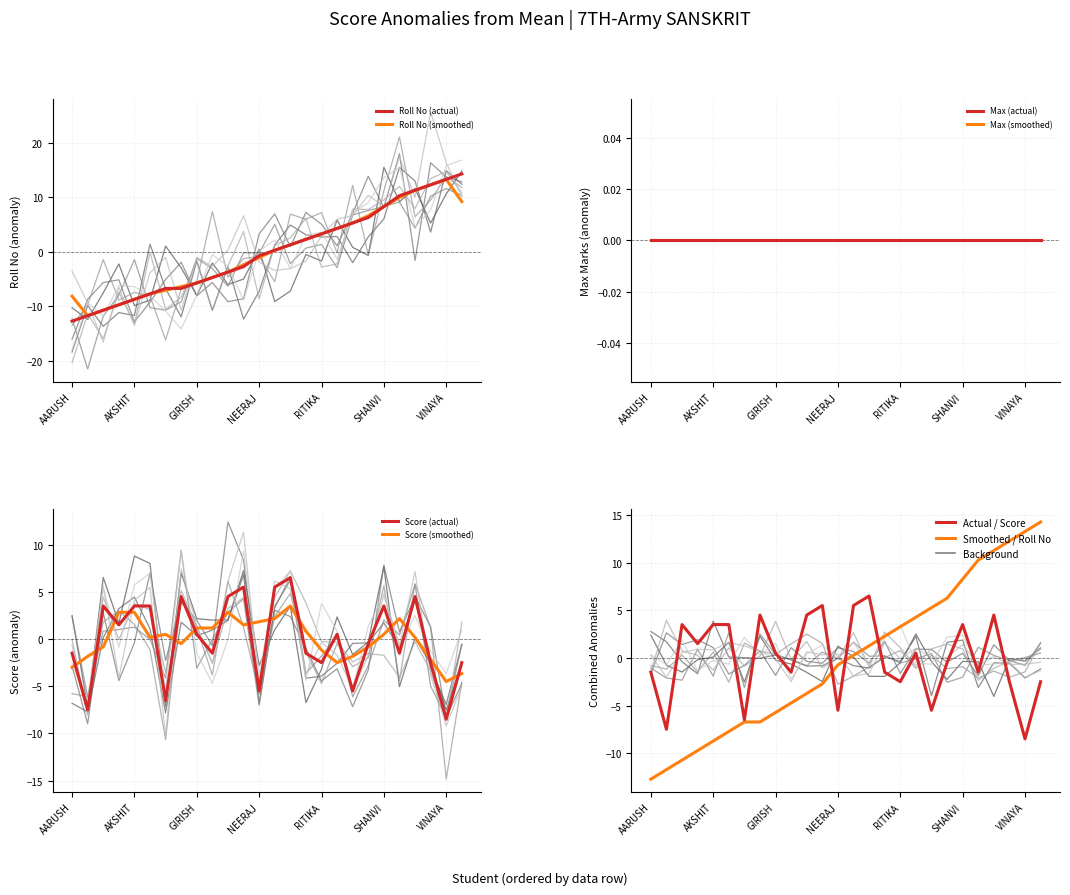

Which has a higher value, AARUSH or RITIKA?

RITIKA